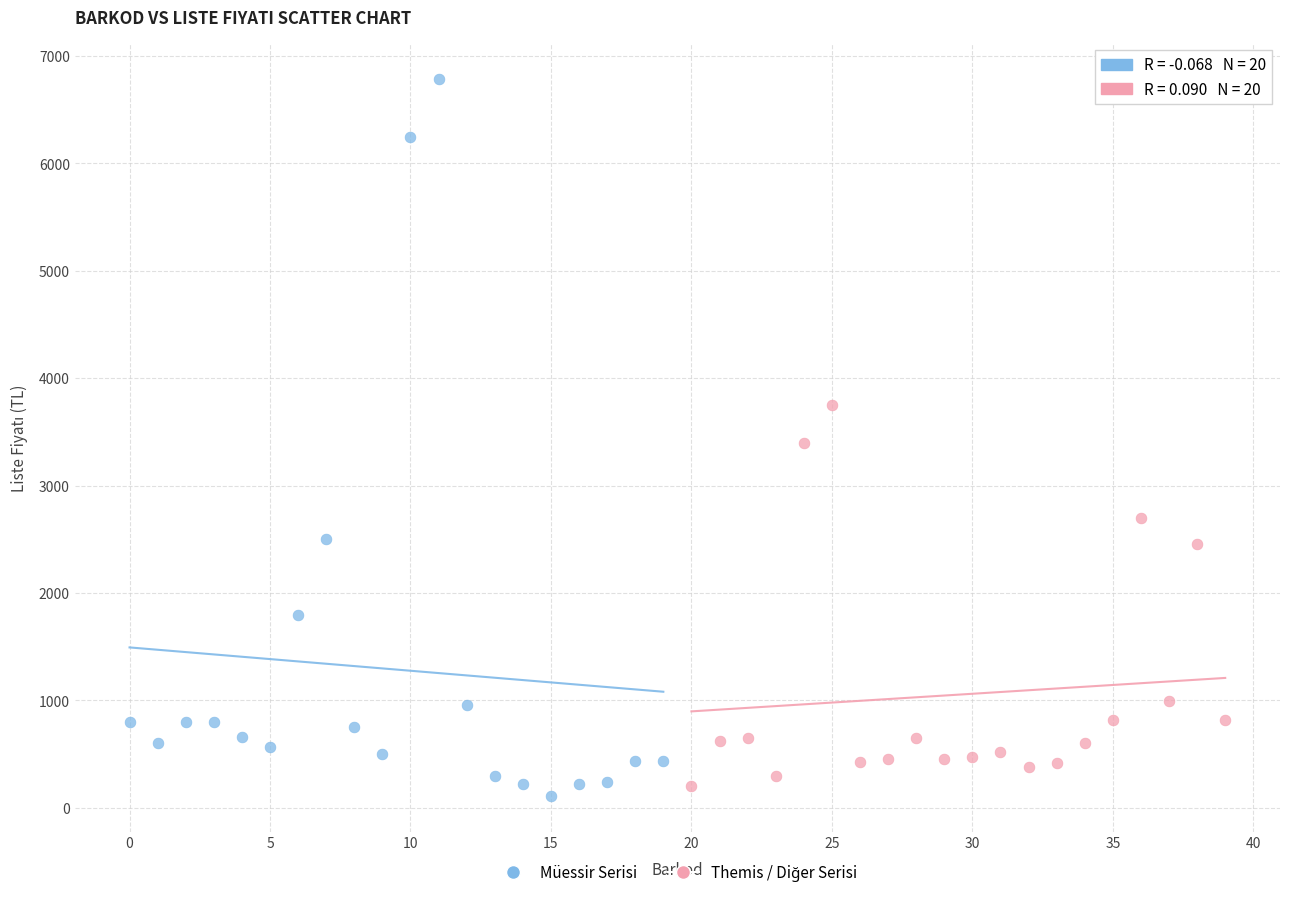

Which series reaches the maximum Y coordinate?

Müessir Serisi